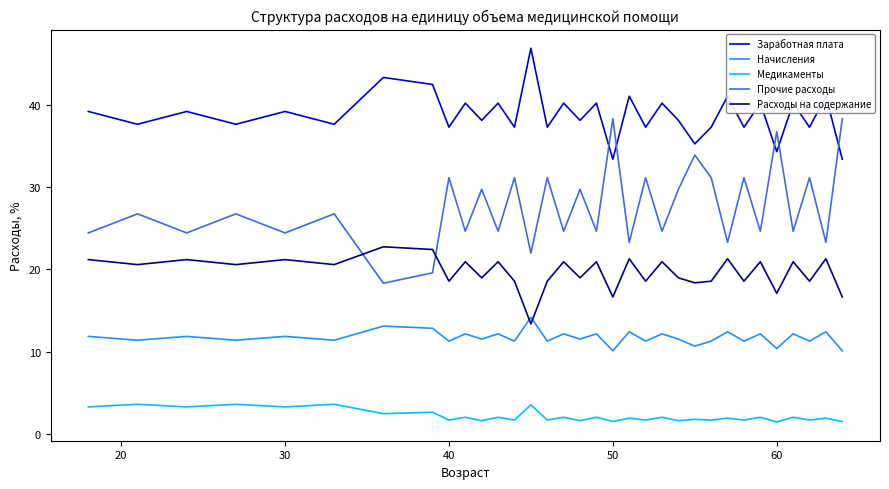

Does the chart have visible grid lines?

No